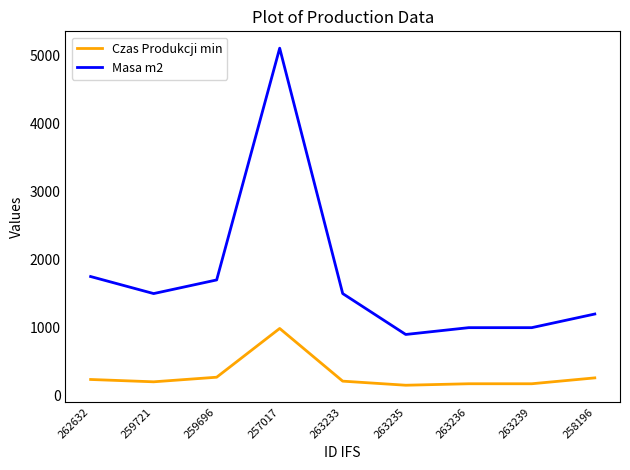

True or false: Czas Produkcji min has a value of 272.9 at 259696.

True